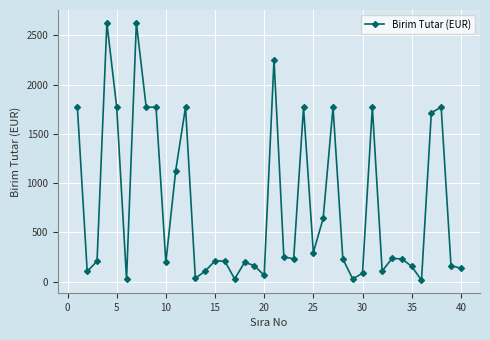

True or false: there are more than 2 points higher than both neighbors.

True